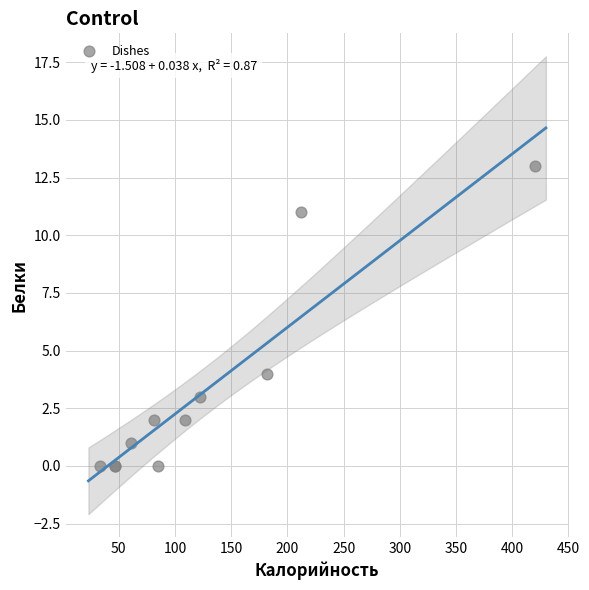

What Y value in the scatter plot is closest to 6?

4